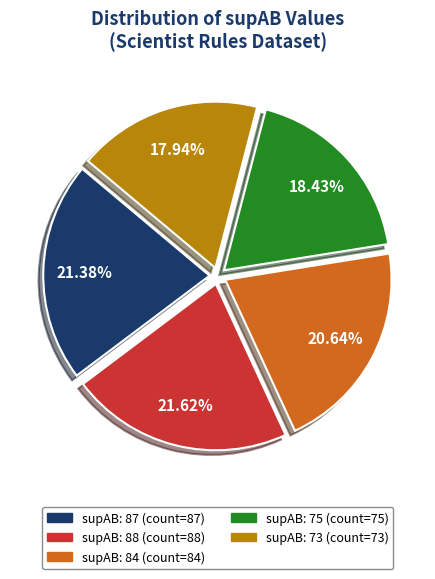

Is supAB: 75 (count=75) the majority of the pie?

No